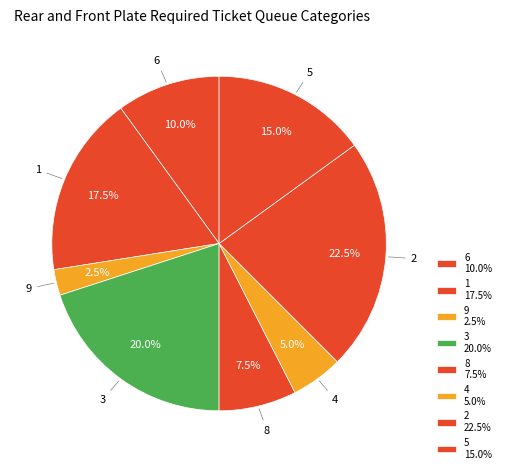

To the nearest percent, what is the average slice percentage?

12%